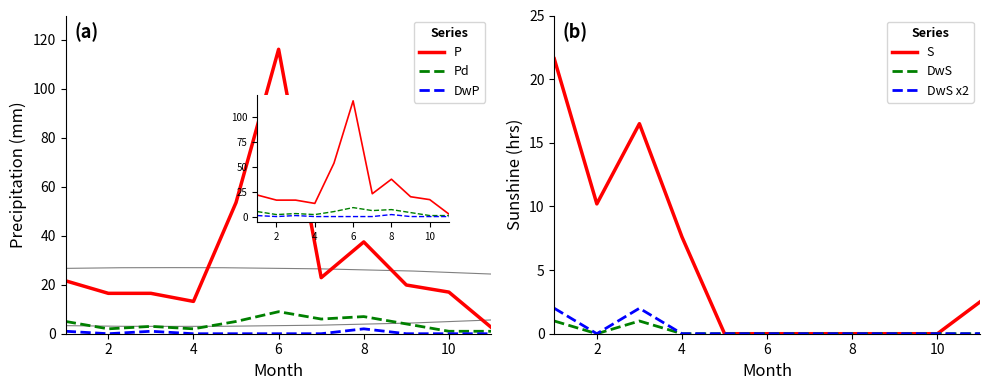

Is the value of DwS at 0 greater than the value of P at 9?

No